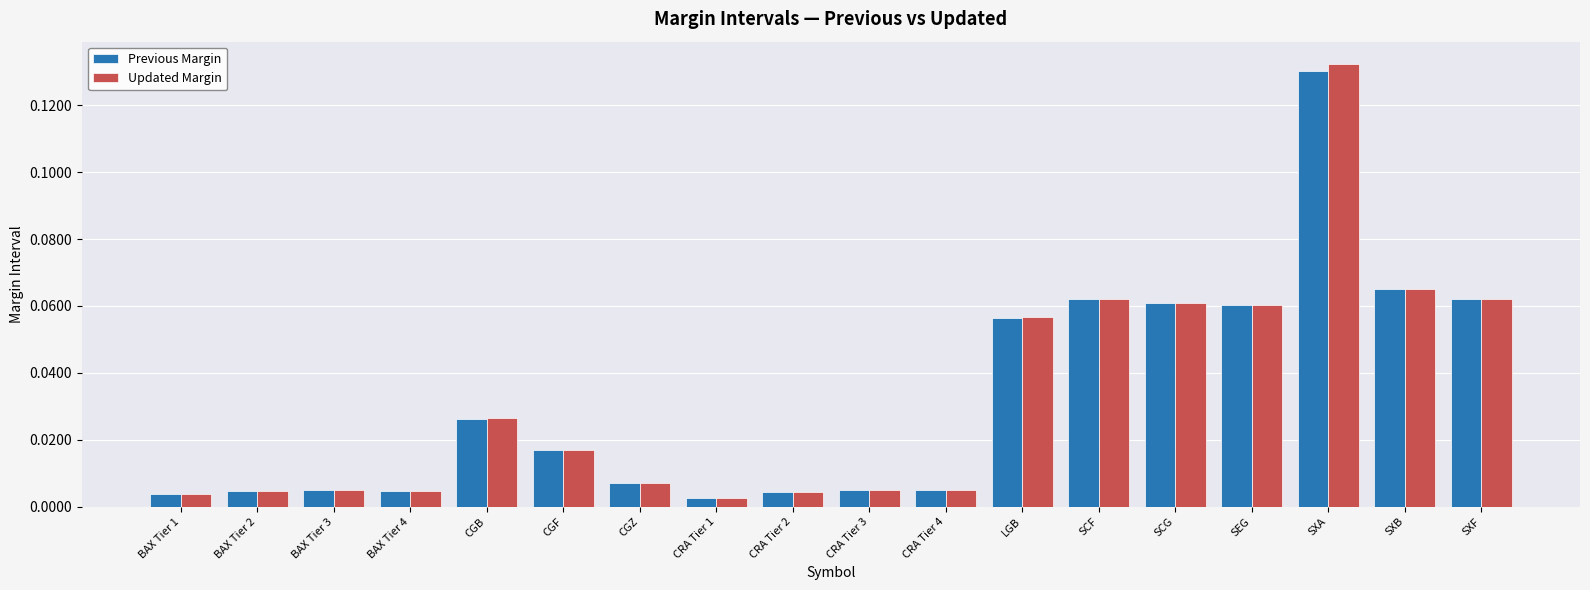

Is the value of Previous Margin at BAX Tier 2 greater than the value of Updated Margin at SCF?

No